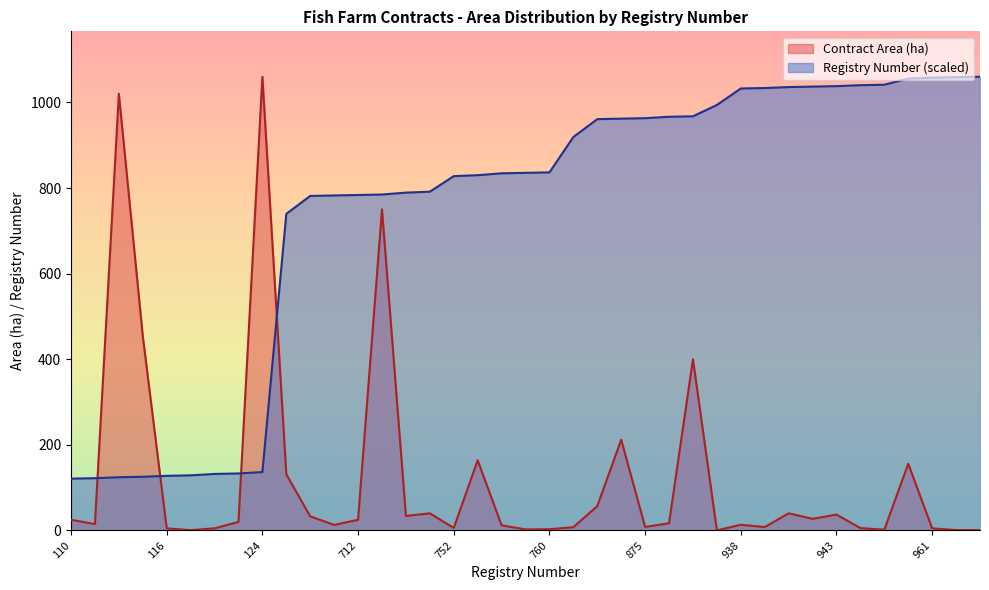

Between which two adjacent categories do Registry Number and Contract Area (ha) first intersect?

111 and 113